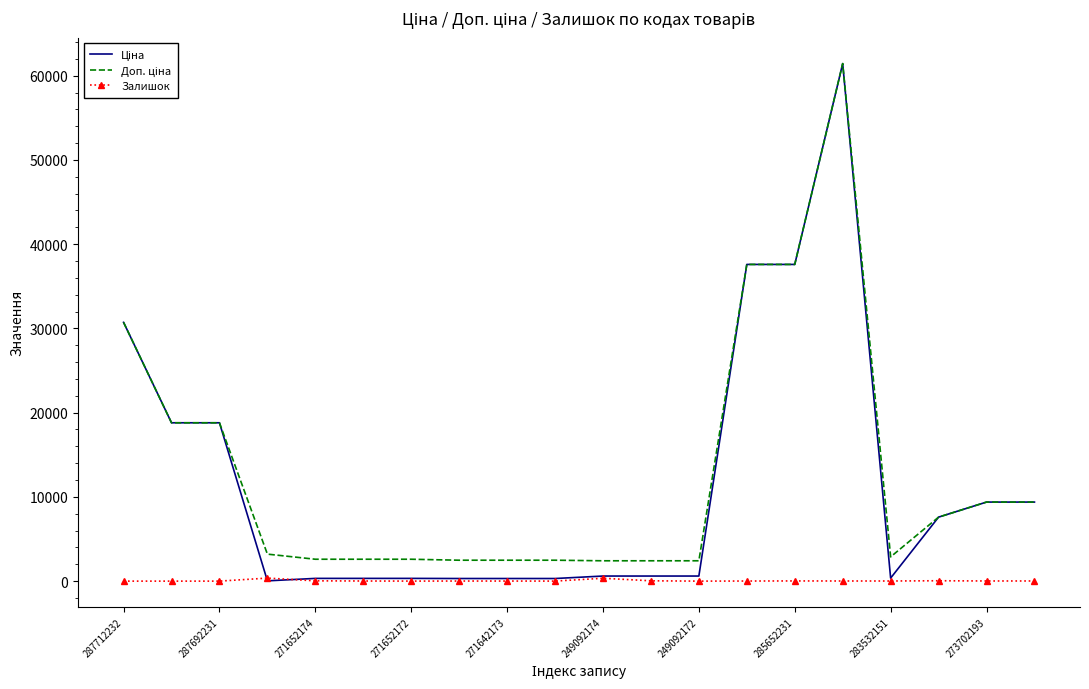

Reading right to left, transcribe all the data shown in this chart.

Ціна: 9384.0	9384.0	7596.5	359.9	61434.3	37593.6	37593.6	603.7	603.7	603.7	310.3	310.3	310.3	324.8	324.8	324.8	32.0	18796.8	18796.8	30717.1
Доп. ціна: 9384.0	9384.0	7596.5	2878.8	61434.3	37593.6	37593.6	2414.8	2414.8	2414.8	2482.4	2482.4	2482.4	2598.3	2598.3	2598.3	3205.0	18796.8	18796.8	30717.1
Залишок: 18.0	18.0	44.0	15.0	16.0	23.0	12.0	0.0	38.0	341.0	4.0	10.0	12.0	4.0	15.0	35.0	360.0	0.0	0.0	0.0